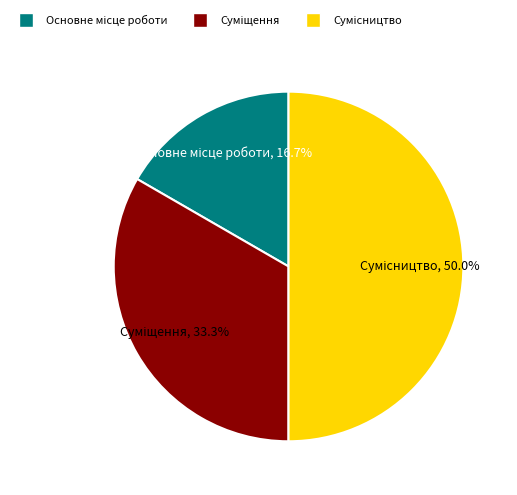

How many segments does this pie chart have?

3